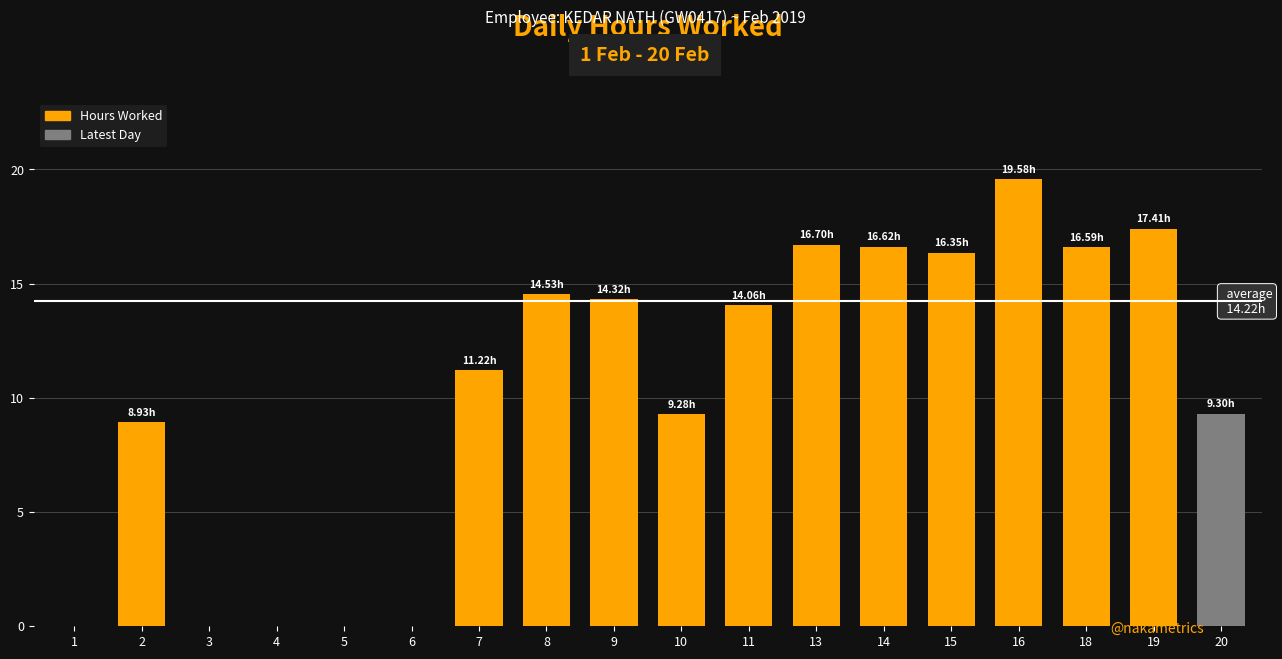

What is the sum of the values at 4 and 20?

9.3